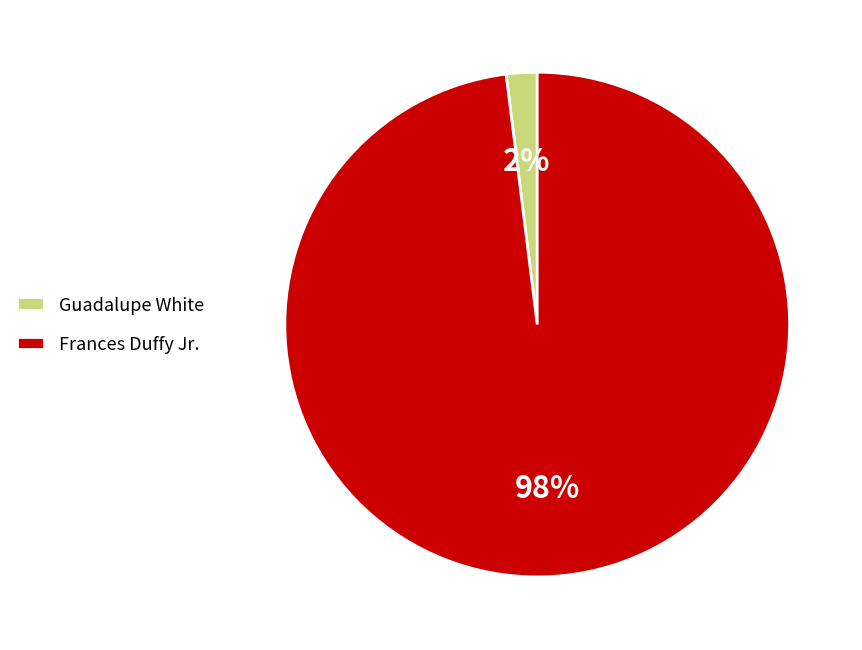

Rank the categories by value from highest to lowest.

Frances Duffy Jr., Guadalupe White